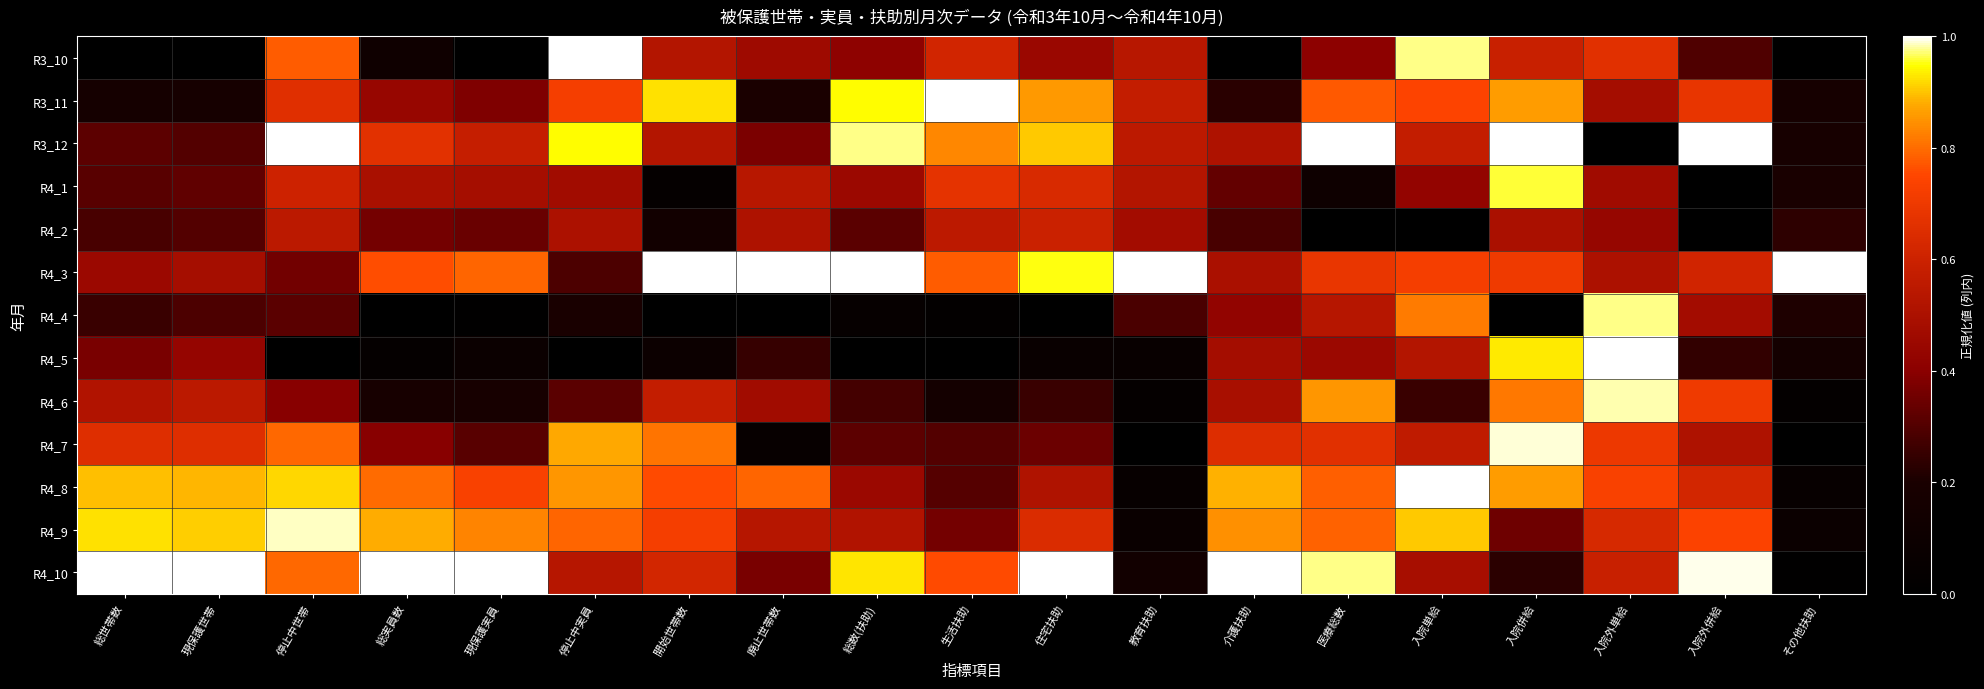

Reading left to right, list all the values displayed in this chart.

R3_10: 総世帯数=0.0	現保護世帯=0.0	停止中世帯=0.8	総実員数=0.1	現保護実員=0.0	停止中実員=1.0	開始世帯数=0.5	廃止世帯数=0.5	総数(扶助)=0.4	生活扶助=0.6	住宅扶助=0.4	教育扶助=0.5	介護扶助=0.0	医療総数=0.4	入院単給=1.0	入院併給=0.6	入院外単給=0.7	入院外併給=0.3	その他扶助=0.0
R3_11: 総世帯数=0.2	現保護世帯=0.2	停止中世帯=0.7	総実員数=0.4	現保護実員=0.4	停止中実員=0.7	開始世帯数=0.9	廃止世帯数=0.2	総数(扶助)=0.9	生活扶助=1.0	住宅扶助=0.9	教育扶助=0.6	介護扶助=0.2	医療総数=0.8	入院単給=0.7	入院併給=0.9	入院外単給=0.5	入院外併給=0.7	その他扶助=0.2
R3_12: 総世帯数=0.3	現保護世帯=0.3	停止中世帯=1.0	総実員数=0.7	現保護実員=0.6	停止中実員=0.9	開始世帯数=0.5	廃止世帯数=0.4	総数(扶助)=1.0	生活扶助=0.8	住宅扶助=0.9	教育扶助=0.6	介護扶助=0.5	医療総数=1.0	入院単給=0.6	入院併給=1.0	入院外単給=0.0	入院外併給=1.0	その他扶助=0.2
R4_1: 総世帯数=0.3	現保護世帯=0.3	停止中世帯=0.6	総実員数=0.5	現保護実員=0.5	停止中実員=0.5	開始世帯数=0.0	廃止世帯数=0.5	総数(扶助)=0.5	生活扶助=0.7	住宅扶助=0.6	教育扶助=0.5	介護扶助=0.3	医療総数=0.1	入院単給=0.4	入院併給=1.0	入院外単給=0.5	入院外併給=0.0	その他扶助=0.2
R4_2: 総世帯数=0.3	現保護世帯=0.3	停止中世帯=0.5	総実員数=0.4	現保護実員=0.3	停止中実員=0.5	開始世帯数=0.1	廃止世帯数=0.5	総数(扶助)=0.3	生活扶助=0.6	住宅扶助=0.6	教育扶助=0.5	介護扶助=0.3	医療総数=0.0	入院単給=0.0	入院併給=0.5	入院外単給=0.4	入院外併給=0.0	その他扶助=0.2
R4_3: 総世帯数=0.5	現保護世帯=0.5	停止中世帯=0.4	総実員数=0.8	現保護実員=0.8	停止中実員=0.3	開始世帯数=1.0	廃止世帯数=1.0	総数(扶助)=1.0	生活扶助=0.8	住宅扶助=1.0	教育扶助=1.0	介護扶助=0.5	医療総数=0.7	入院単給=0.7	入院併給=0.7	入院外単給=0.5	入院外併給=0.6	その他扶助=1.0
R4_4: 総世帯数=0.3	現保護世帯=0.3	停止中世帯=0.3	総実員数=0.0	現保護実員=0.0	停止中実員=0.2	開始世帯数=0.0	廃止世帯数=0.0	総数(扶助)=0.1	生活扶助=0.0	住宅扶助=0.0	教育扶助=0.3	介護扶助=0.4	医療総数=0.5	入院単給=0.8	入院併給=0.0	入院外単給=1.0	入院外併給=0.5	その他扶助=0.2
R4_5: 総世帯数=0.4	現保護世帯=0.4	停止中世帯=0.0	総実員数=0.0	現保護実員=0.1	停止中実員=0.0	開始世帯数=0.1	廃止世帯数=0.3	総数(扶助)=0.0	生活扶助=0.0	住宅扶助=0.1	教育扶助=0.1	介護扶助=0.5	医療総数=0.5	入院単給=0.5	入院併給=0.9	入院外単給=1.0	入院外併給=0.2	その他扶助=0.2
R4_6: 総世帯数=0.5	現保護世帯=0.5	停止中世帯=0.4	総実員数=0.2	現保護実員=0.2	停止中実員=0.3	開始世帯数=0.6	廃止世帯数=0.5	総数(扶助)=0.3	生活扶助=0.2	住宅扶助=0.3	教育扶助=0.0	介護扶助=0.5	医療総数=0.9	入院単給=0.3	入院併給=0.8	入院外単給=1.0	入院外併給=0.7	その他扶助=0.0
R4_7: 総世帯数=0.7	現保護世帯=0.7	停止中世帯=0.8	総実員数=0.4	現保護実員=0.3	停止中実員=0.9	開始世帯数=0.8	廃止世帯数=0.1	総数(扶助)=0.3	生活扶助=0.3	住宅扶助=0.3	教育扶助=0.0	介護扶助=0.6	医療総数=0.7	入院単給=0.6	入院併給=1.0	入院外単給=0.7	入院外併給=0.5	その他扶助=0.0
R4_8: 総世帯数=0.9	現保護世帯=0.9	停止中世帯=0.9	総実員数=0.8	現保護実員=0.7	停止中実員=0.9	開始世帯数=0.8	廃止世帯数=0.8	総数(扶助)=0.4	生活扶助=0.3	住宅扶助=0.5	教育扶助=0.1	介護扶助=0.9	医療総数=0.8	入院単給=1.0	入院併給=0.9	入院外単給=0.7	入院外併給=0.6	その他扶助=0.1
R4_9: 総世帯数=0.9	現保護世帯=0.9	停止中世帯=1.0	総実員数=0.9	現保護実員=0.8	停止中実員=0.8	開始世帯数=0.7	廃止世帯数=0.5	総数(扶助)=0.5	生活扶助=0.4	住宅扶助=0.6	教育扶助=0.1	介護扶助=0.8	医療総数=0.8	入院単給=0.9	入院併給=0.3	入院外単給=0.6	入院外併給=0.7	その他扶助=0.1
R4_10: 総世帯数=1.0	現保護世帯=1.0	停止中世帯=0.8	総実員数=1.0	現保護実員=1.0	停止中実員=0.5	開始世帯数=0.6	廃止世帯数=0.4	総数(扶助)=0.9	生活扶助=0.8	住宅扶助=1.0	教育扶助=0.1	介護扶助=1.0	医療総数=1.0	入院単給=0.5	入院併給=0.2	入院外単給=0.6	入院外併給=1.0	その他扶助=0.0